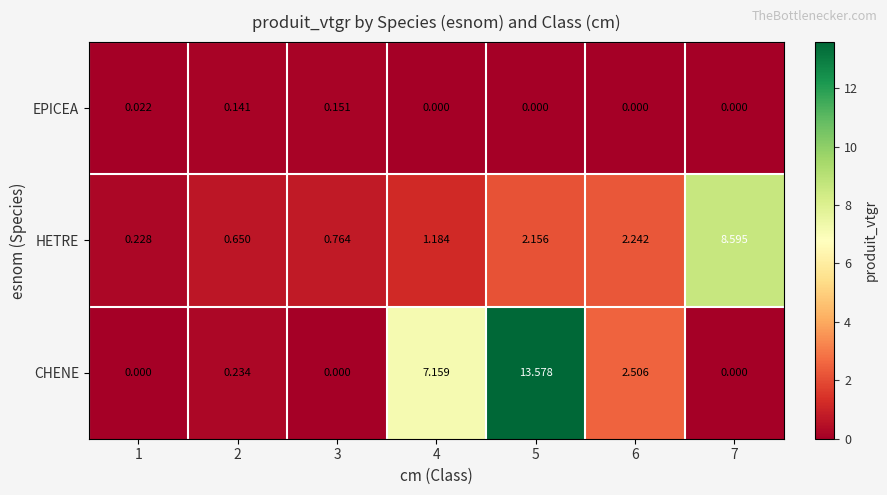

Count the number of categories in the chart.

7